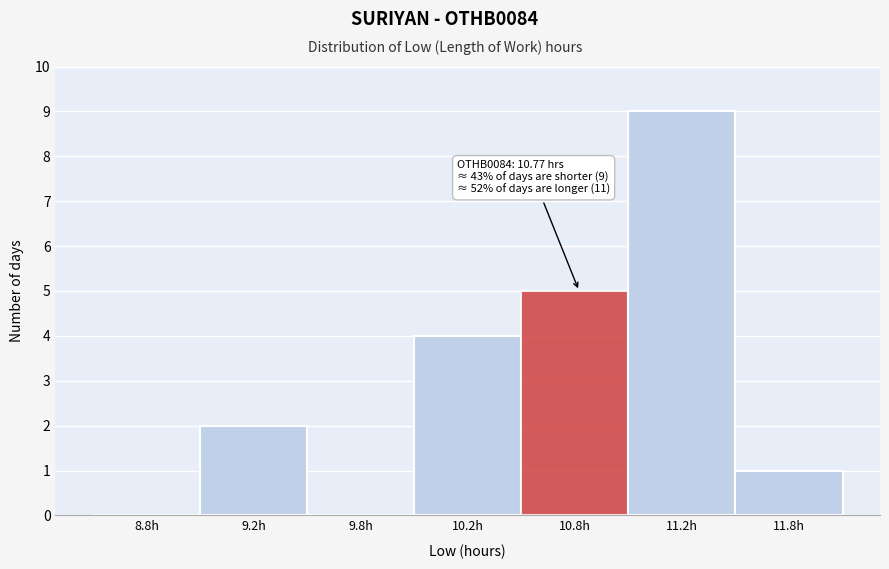

Reading left to right, extract all data points from this chart.

8.8h=0	9.2h=2	9.8h=0	10.2h=4	10.8h=5	11.2h=9	11.8h=1